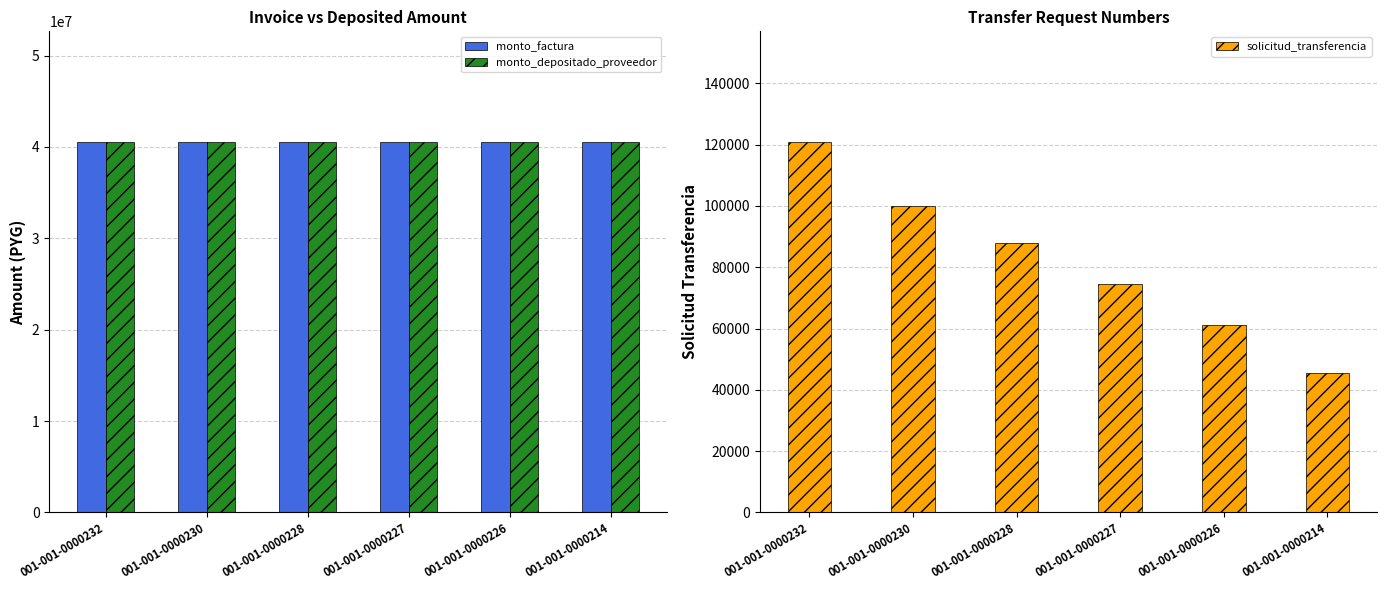

What is the approximate value of monto_factura at 001-001-0000230?

40500000